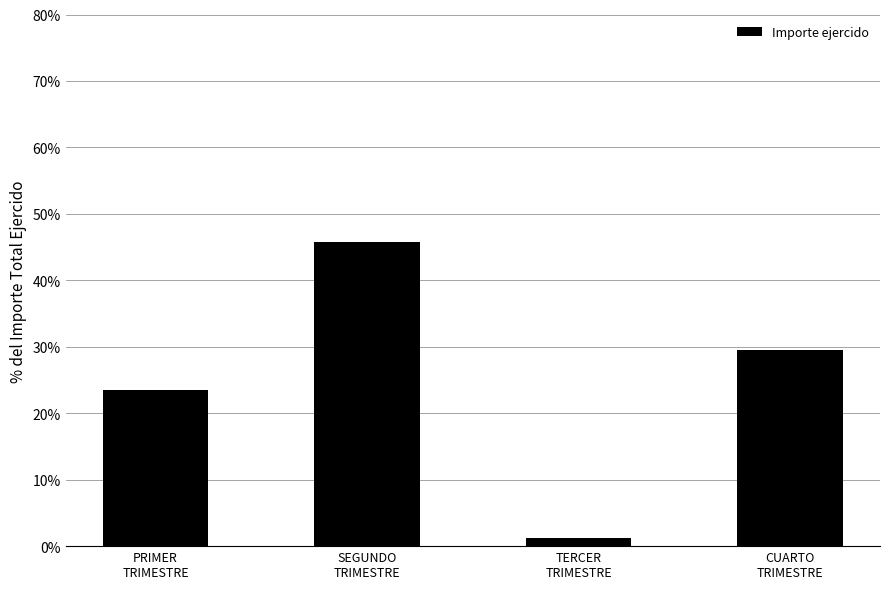

The chart shows a value of 1.2 at TERCER
TRIMESTRE. True or false?

True